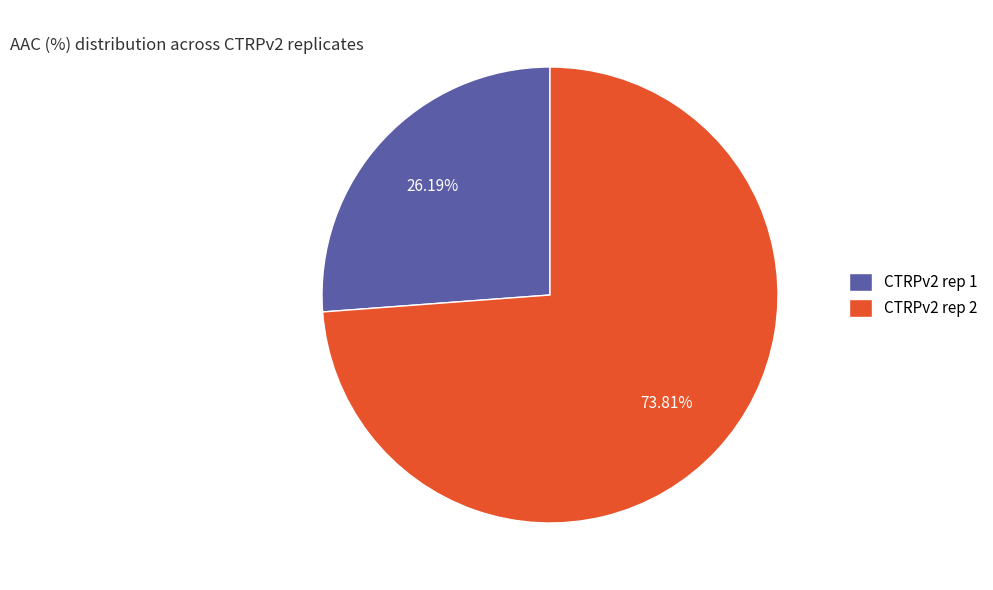

To the nearest percent, what is the combined percentage of CTRPv2 rep 1 and CTRPv2 rep 2?

100%